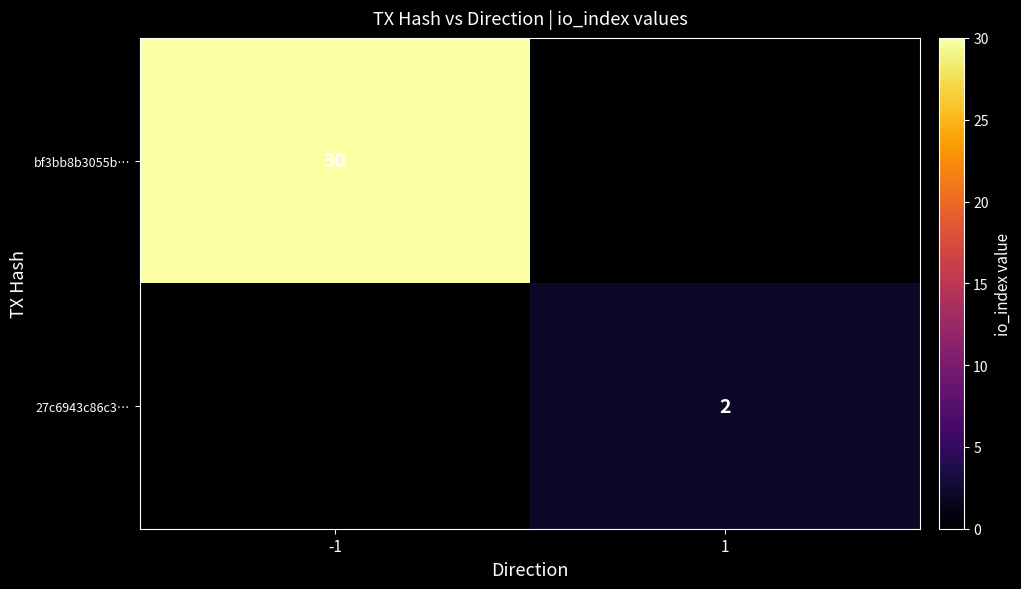

Is it true that 27c6943c86c3… equals 2 at 1?

True